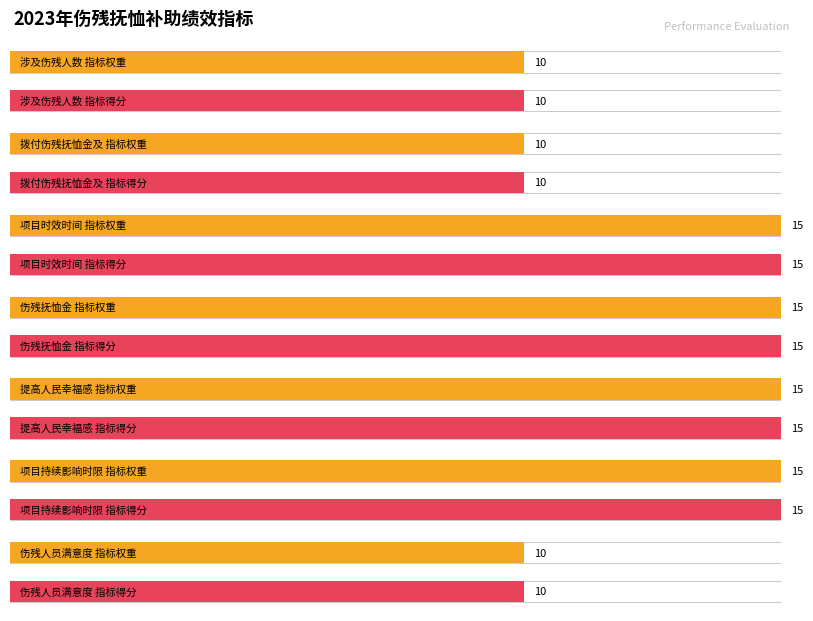

At which label does 指标得分 reach its peak?

项目时效时间